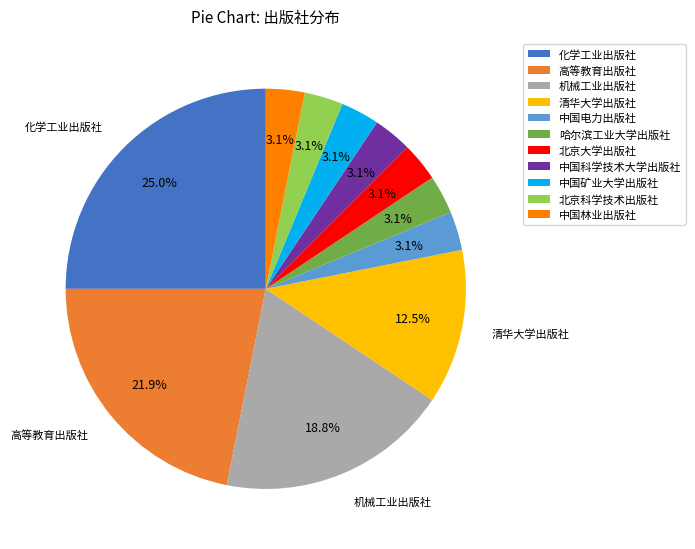

To the nearest percent, what is the average slice percentage?

9%